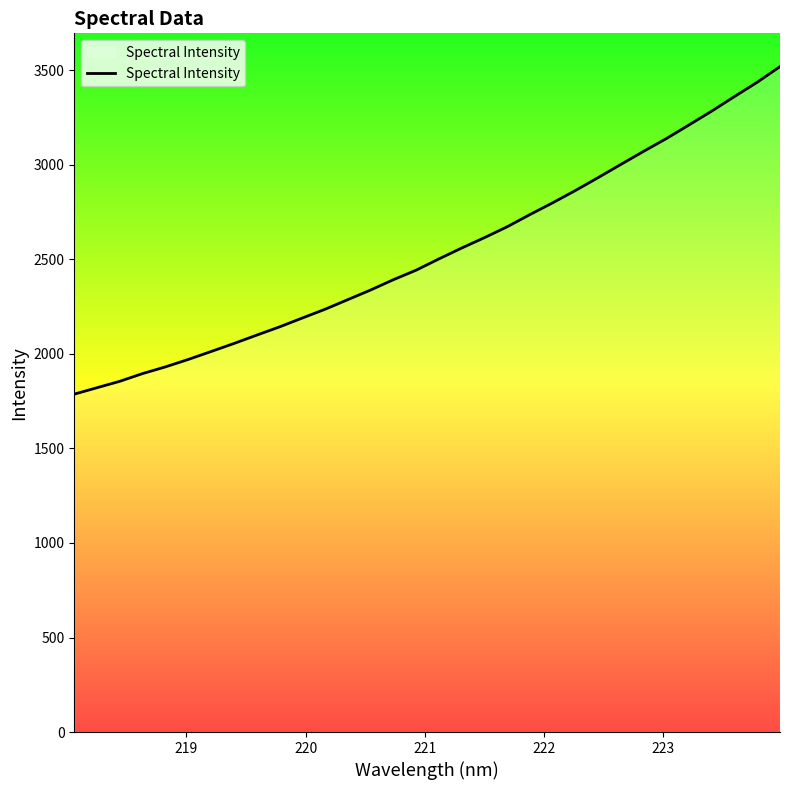

What is the greatest value displayed?

3520.0